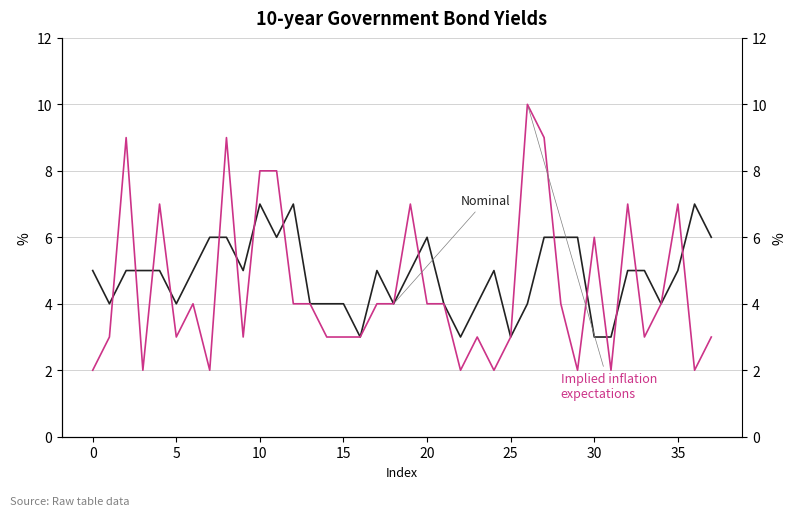

True or false: Nominal and Implied inflation expectations cross at least once.

True